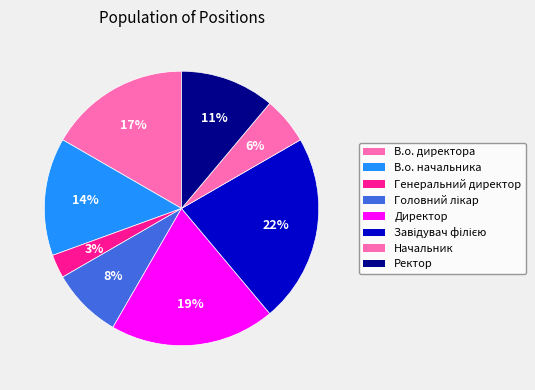

What percentage is the В.о. начальника slice, to the nearest percent?

14%